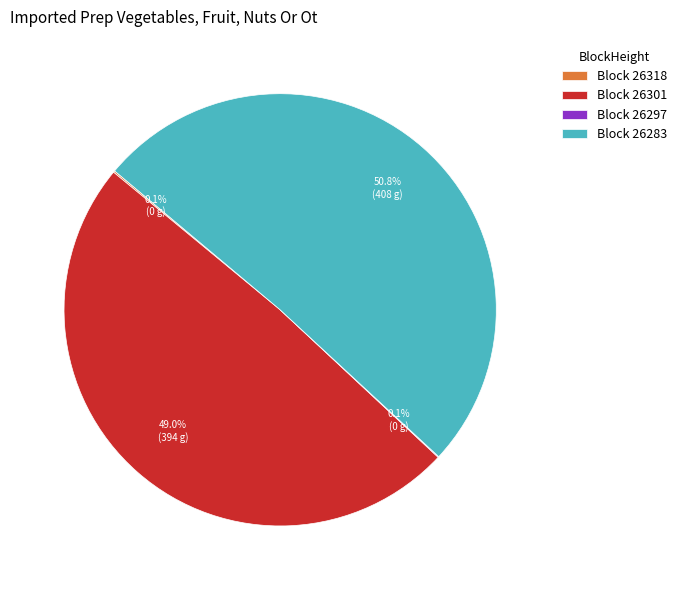

What is the largest slice in the pie chart?

Block 26283